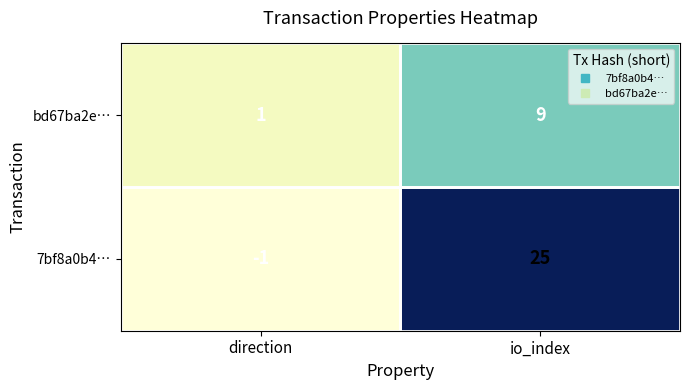

Rank the series at direction from lowest to highest value.

7bf8a0b4…, bd67ba2e…